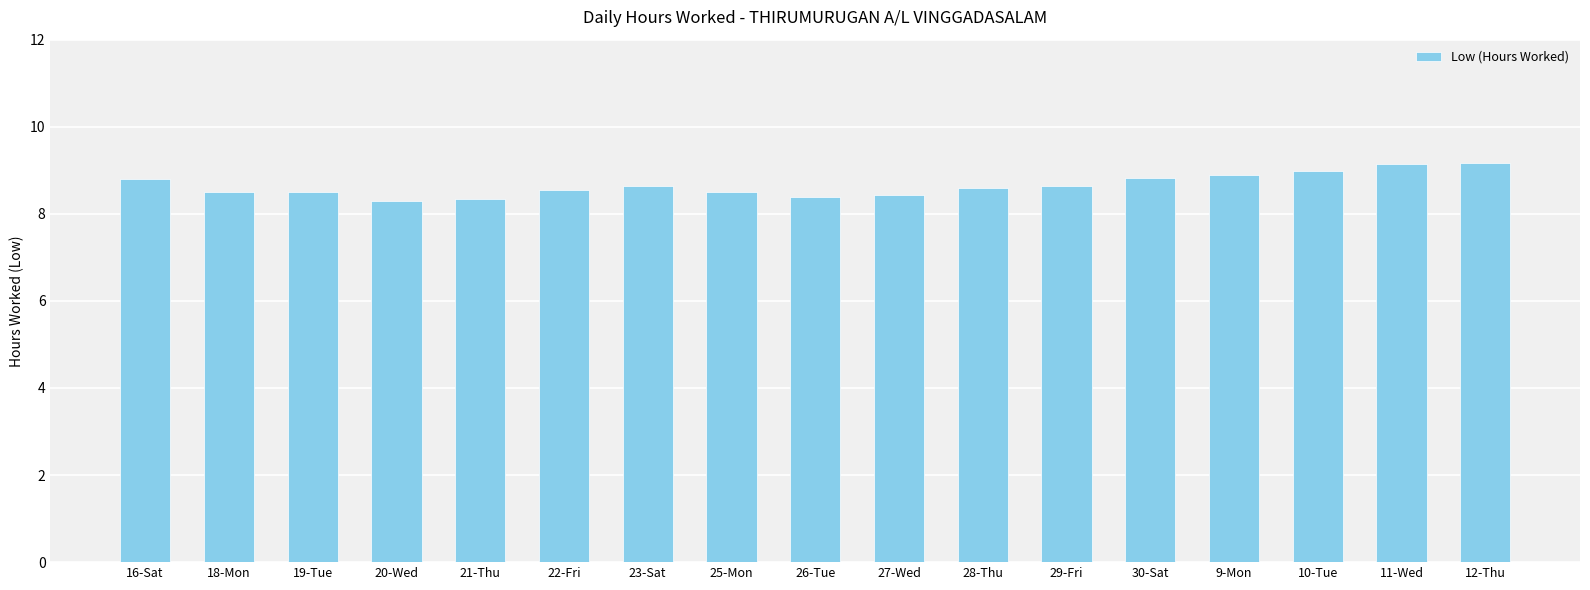

What is the label of the 8th bar from the left?

25-Mon